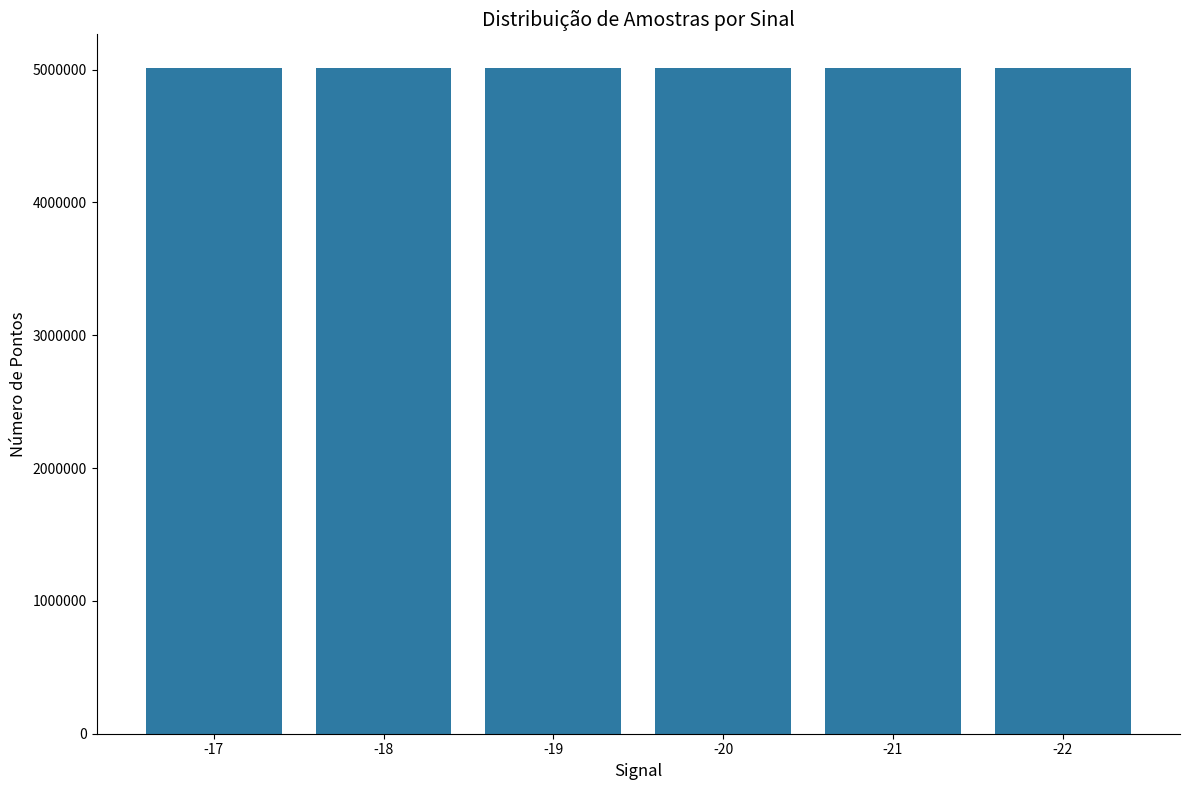

What is the sum of all values?

30087547.7